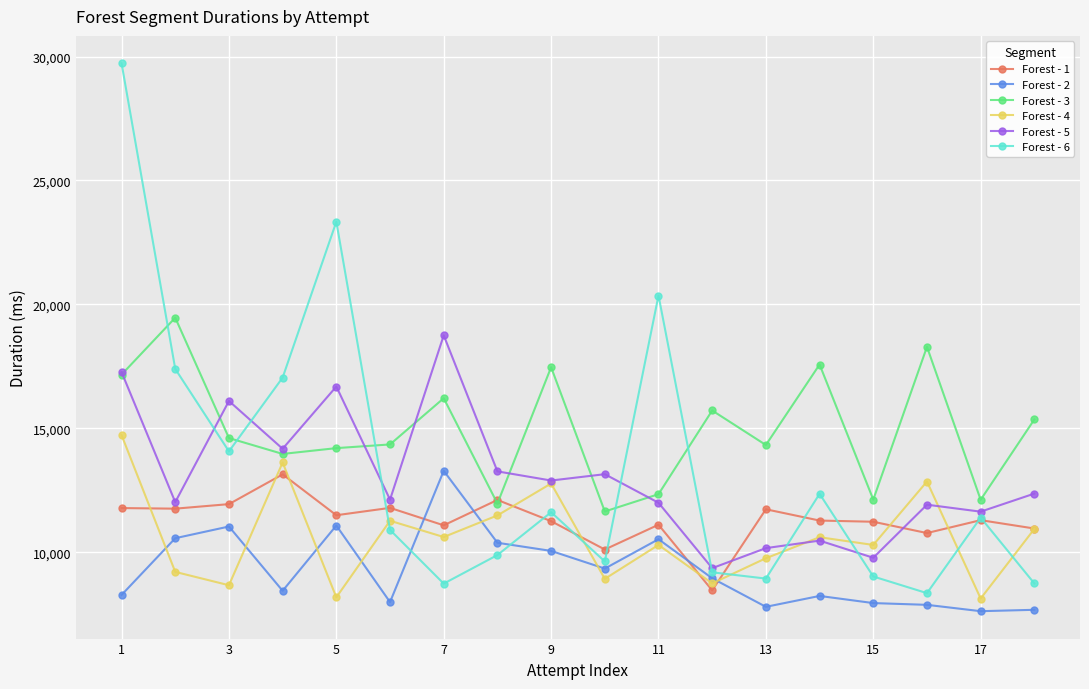

Which series has the largest total across all categories?

Forest - 3